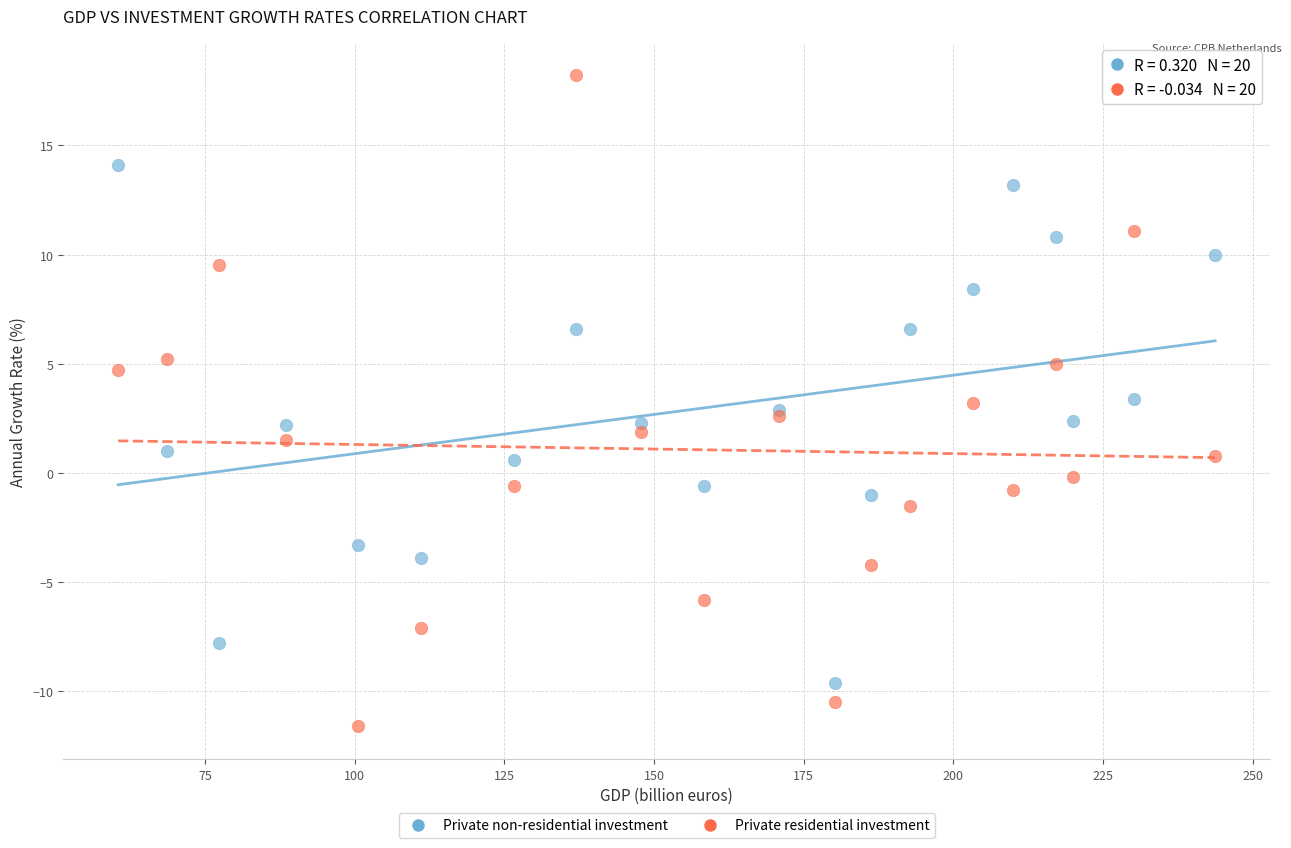

Which series reaches the maximum Y coordinate?

Private residential investment